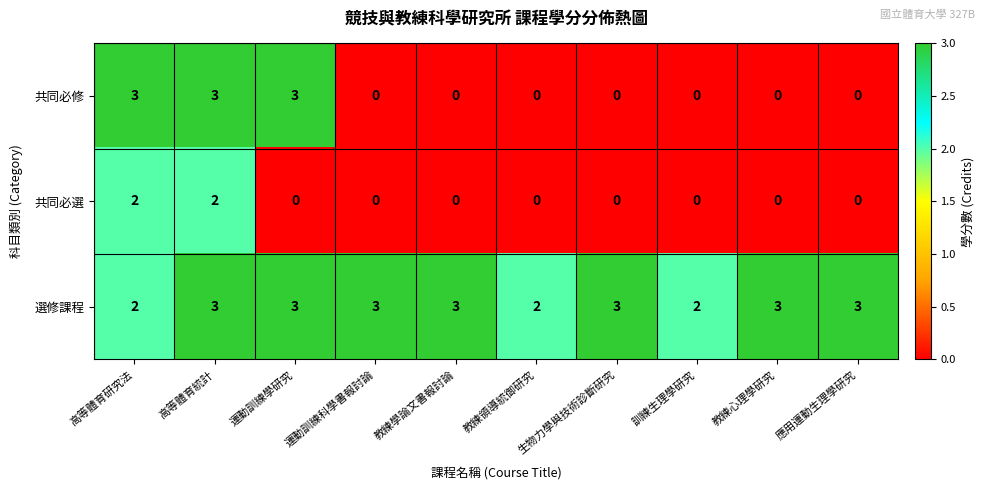

What value does the 選修課程 series have at 應用運動生理學研究?

3